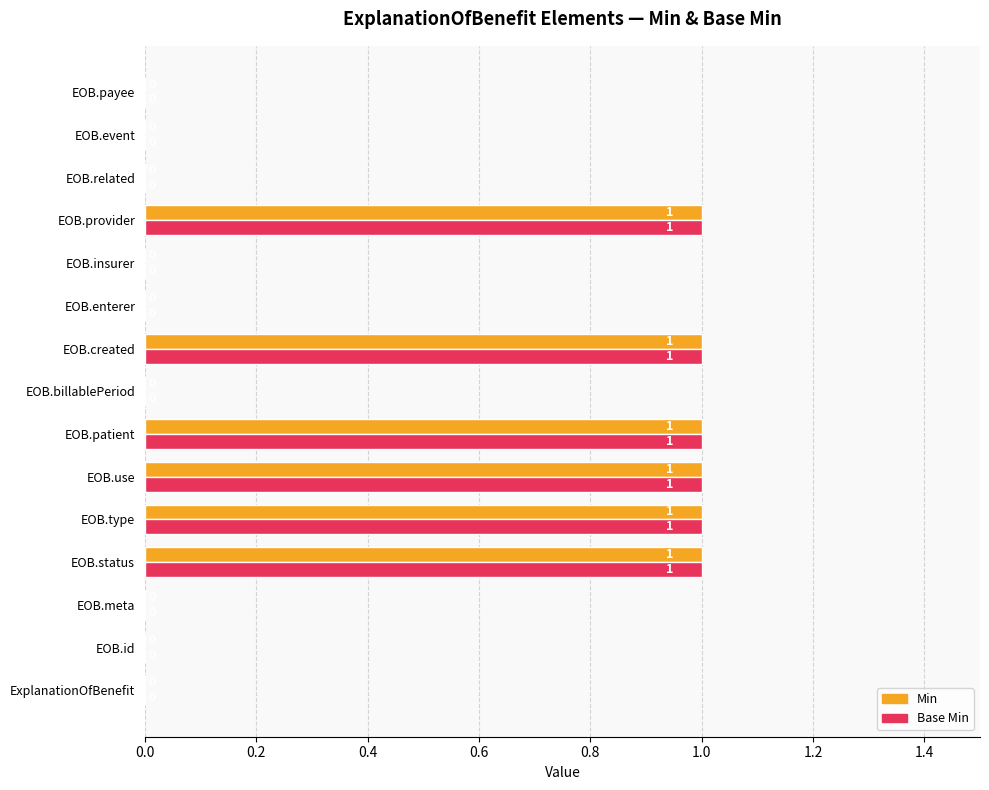

What is the sum of all Min values?

6